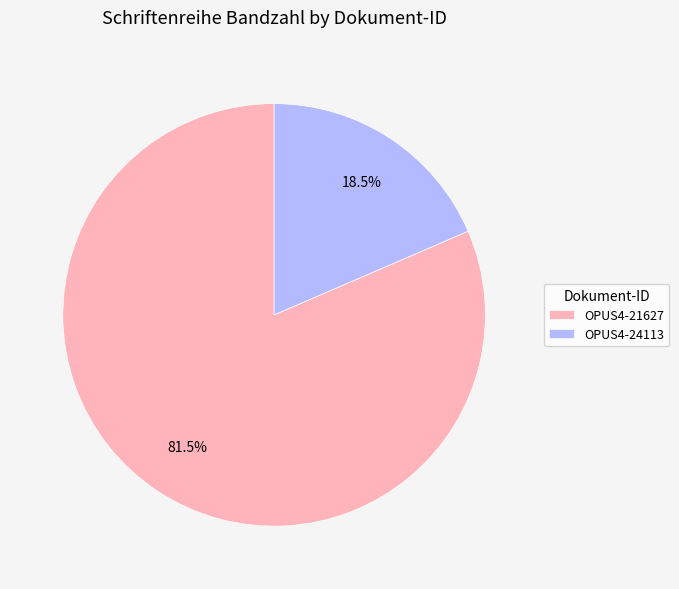

Approximately how many times larger is the value at OPUS4-21627 compared to OPUS4-24113?

4.4